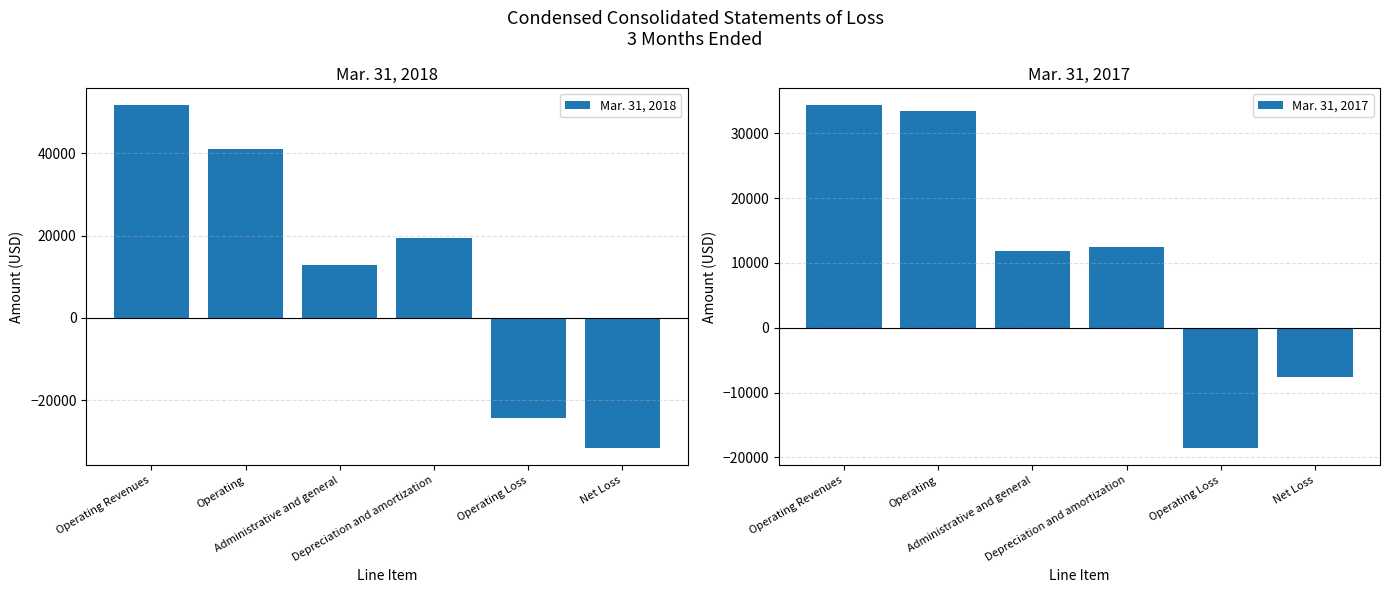

Which series has the largest total across all categories?

Mar. 31, 2018